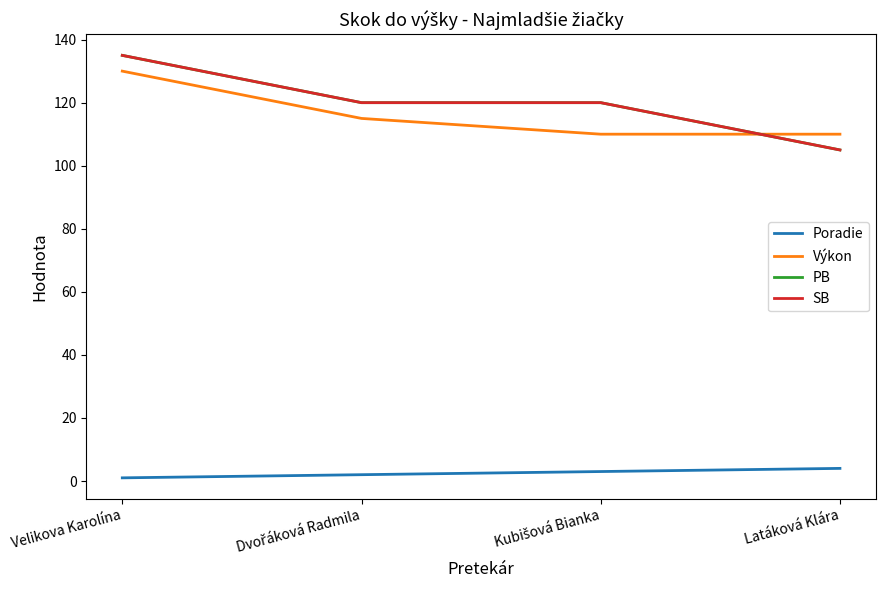

What is the difference between the second highest and minimum values in the PB series?

15